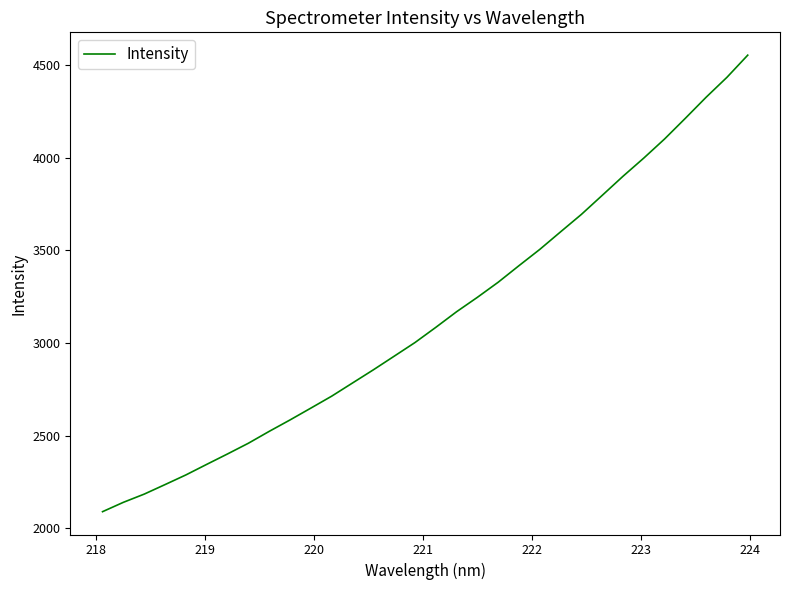

What is the minimum value shown in the chart?

2089.5